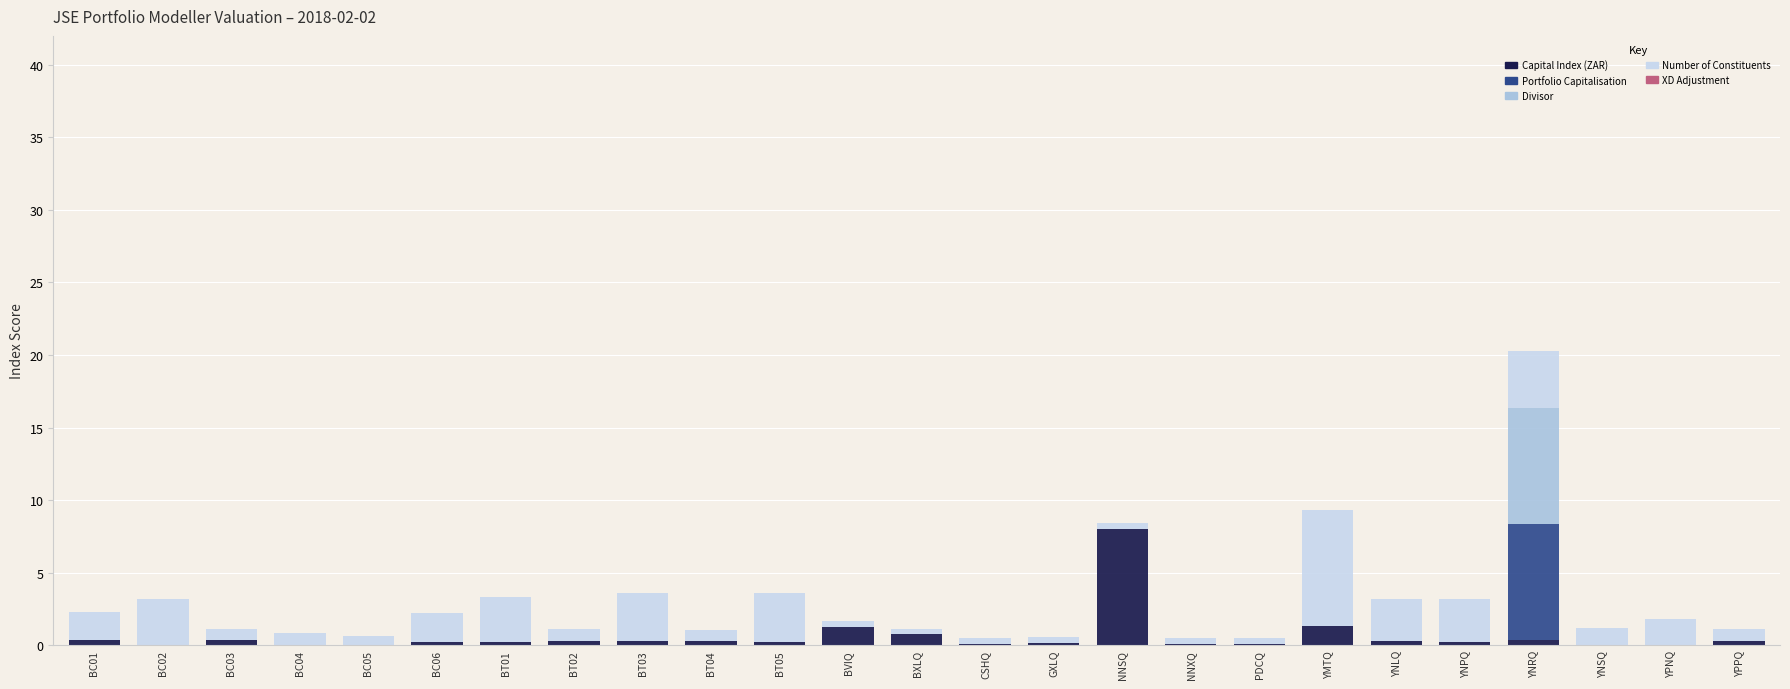

What is the highest value of the Capital Index (ZAR) series?

8.0